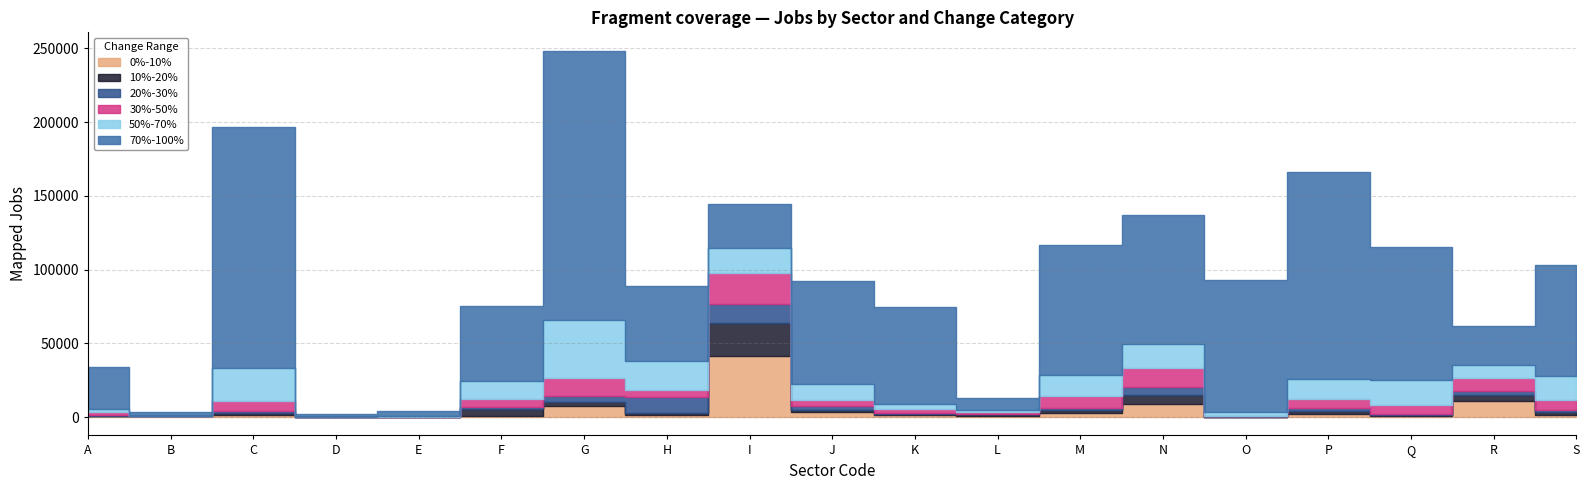

What is the value of the 20%-30% point at the 10th from the left?

2952